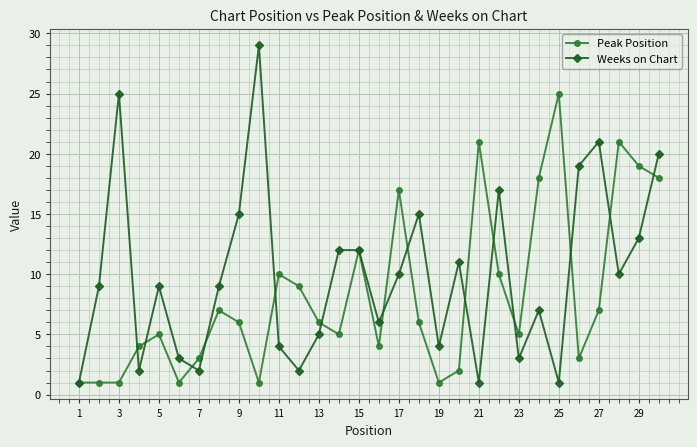

What is the value of the Weeks on Chart point at the 28th from the left?

10